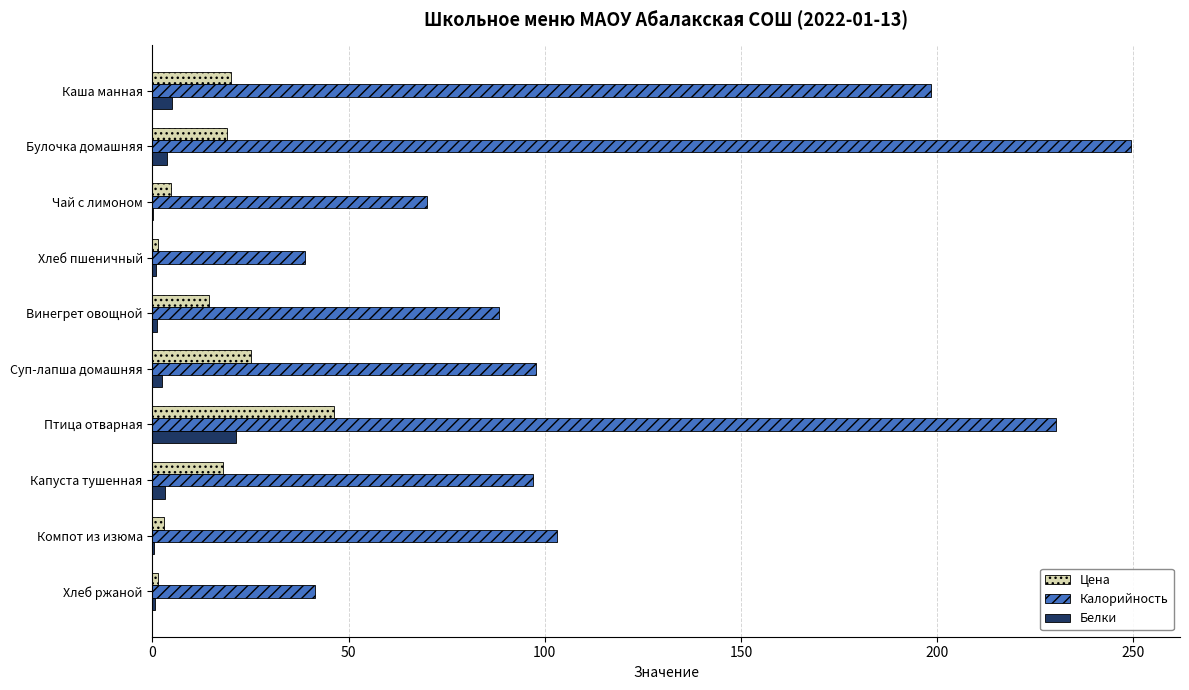

Which series has the largest range (max minus min)?

Калорийность